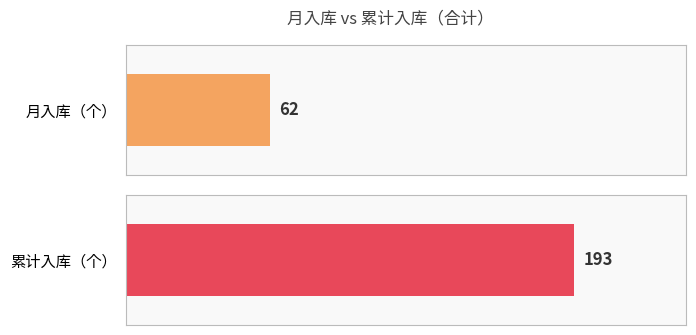

At 7月, list the series in order from largest to smallest.

累计入库（个）, 月入库（个）